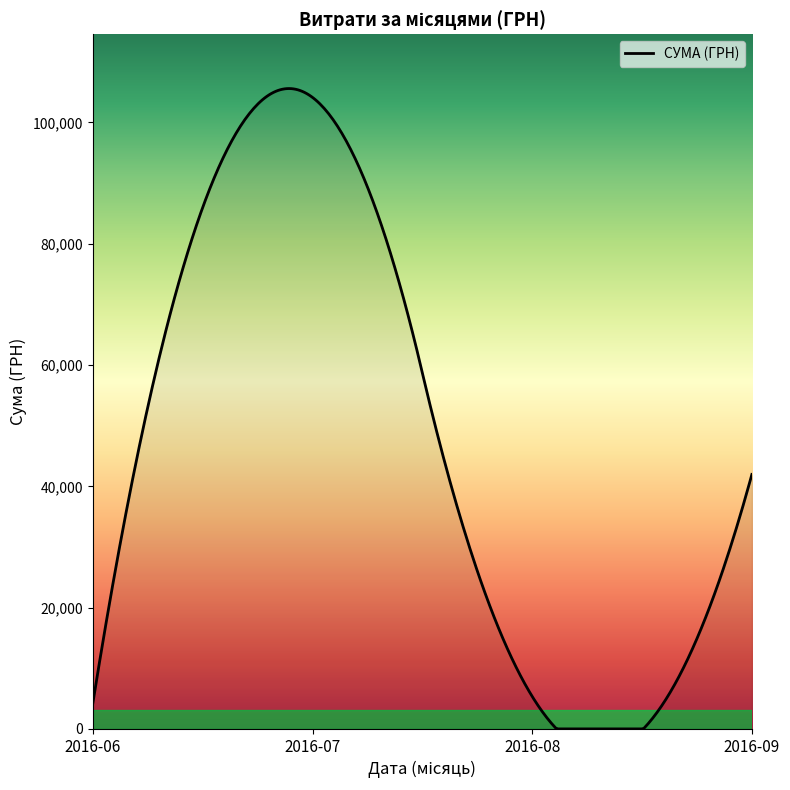

What is the maximum value shown in the chart?

105595.4